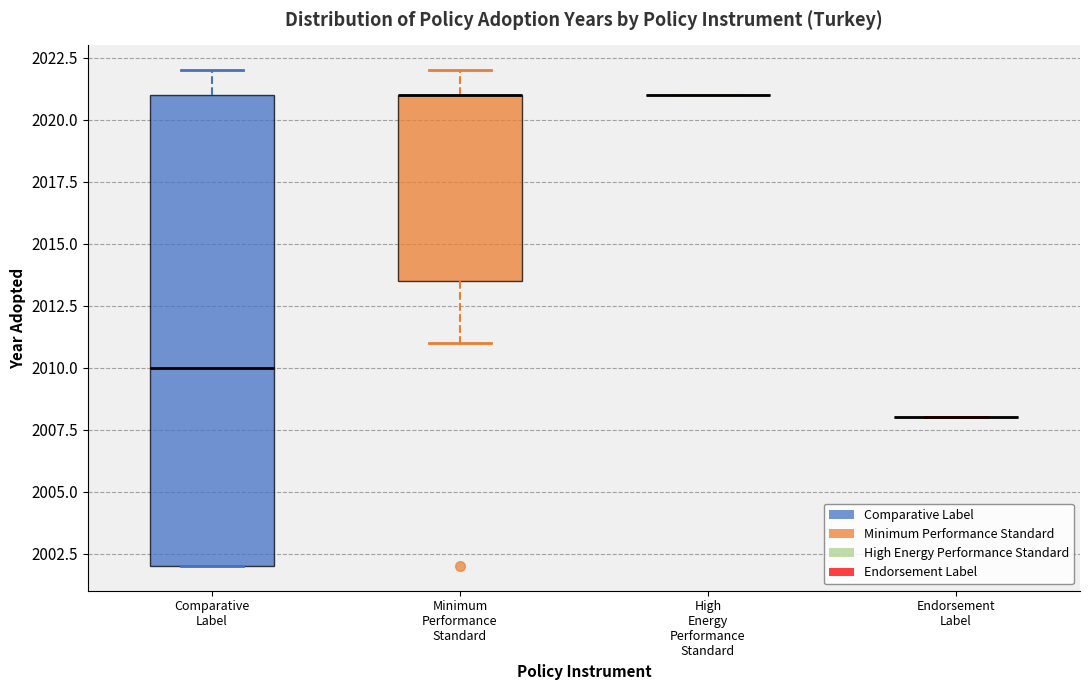

Reading left to right, transcribe this box plot: for each box, give where its median line is, the range the box spans, and where its two whiskers end, as read against the y-axis. The values are not printed on the chart, so give them approximately, as read against the axis.

Comparative Label: median 2010.0, box 2002.0 to 2021.0, whiskers 2002.0 to 2022.0
Minimum Performance Standard: median 2021.0 (drawn on the box's upper edge), box 2013.5 to 2021.0, whiskers 2011.0 to 2022.0
High Energy Performance Standard: box collapsed to a line at 2021.0, whiskers 2021.0 to 2021.0
Endorsement Label: box collapsed to a line at 2008.0, whiskers 2008.0 to 2008.0